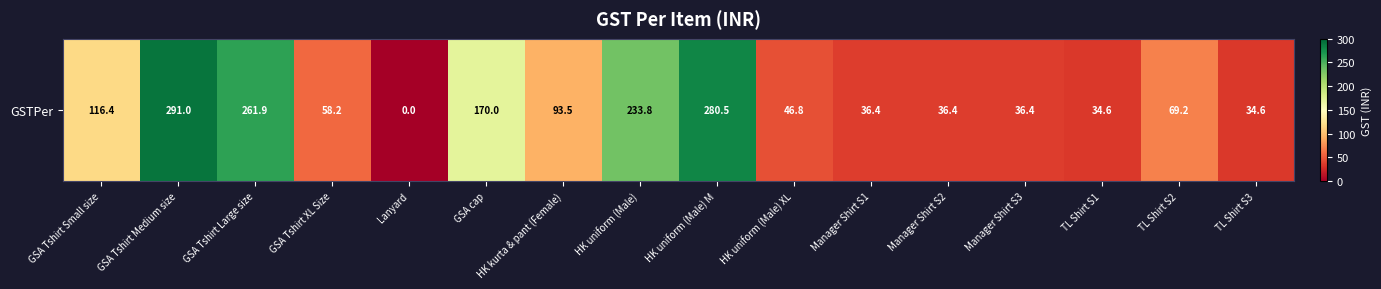

Reading left to right, extract all data points from this chart.

116.4	291.0	261.9	58.2	0.0	170.0	93.5	233.8	280.5	46.8	36.4	36.4	36.4	34.6	69.2	34.6